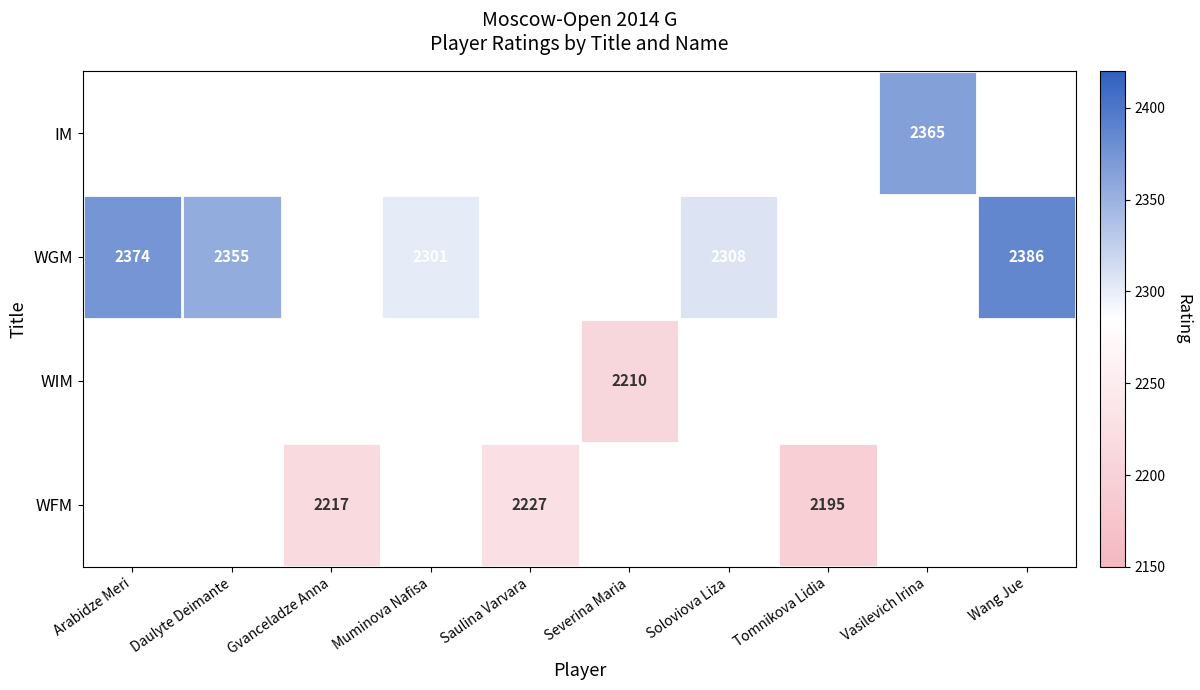

Is the value of WFM at Tomnikova Lidia greater than the value of WGM at Wang Jue?

No